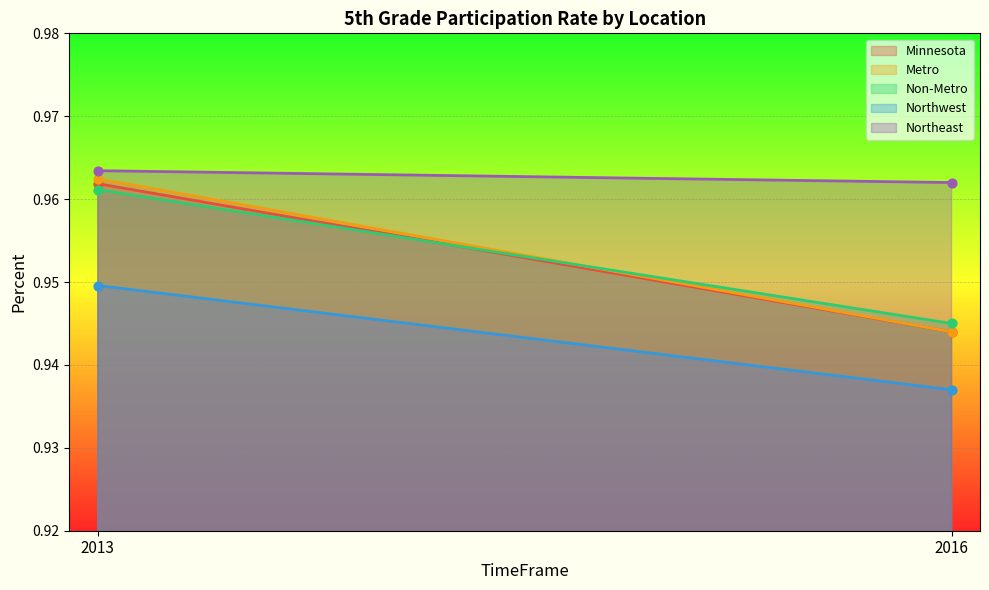

Which series contains the highest Y value?

Northeast